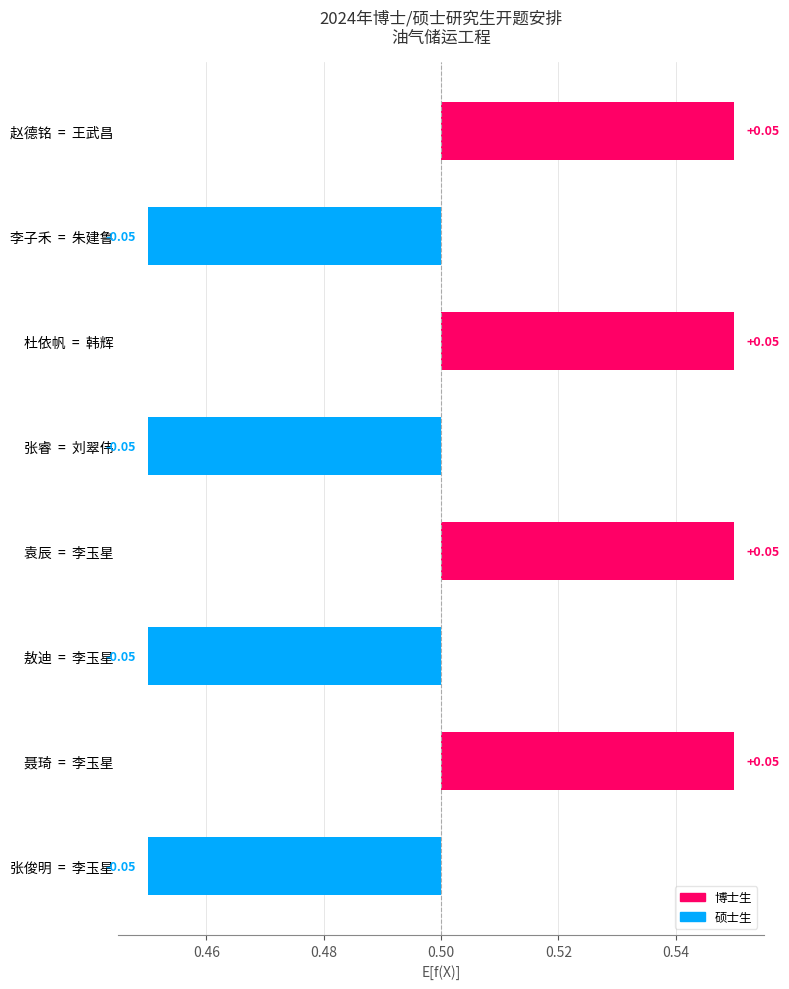

How many values are below 0?

4